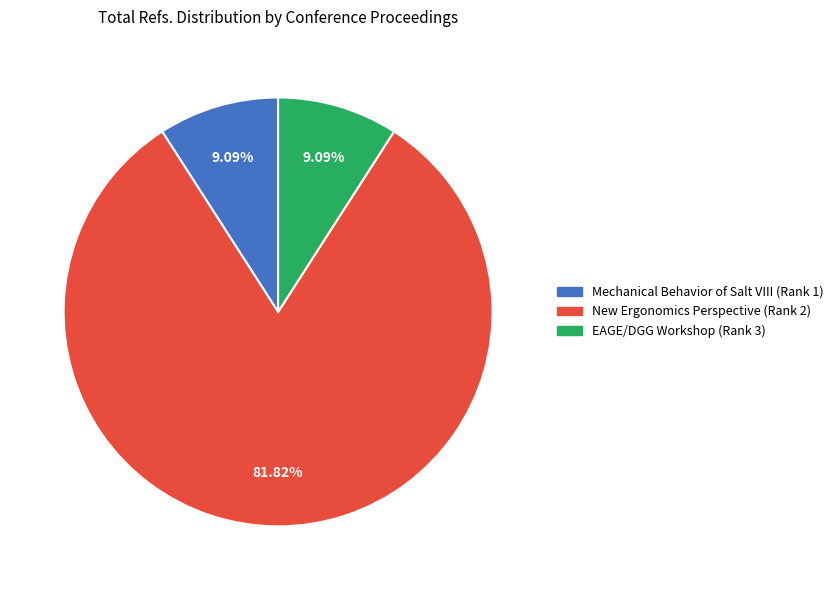

Between EAGE/DGG Workshop (Rank 3) and New Ergonomics Perspective (Rank 2), which is larger?

New Ergonomics Perspective (Rank 2)